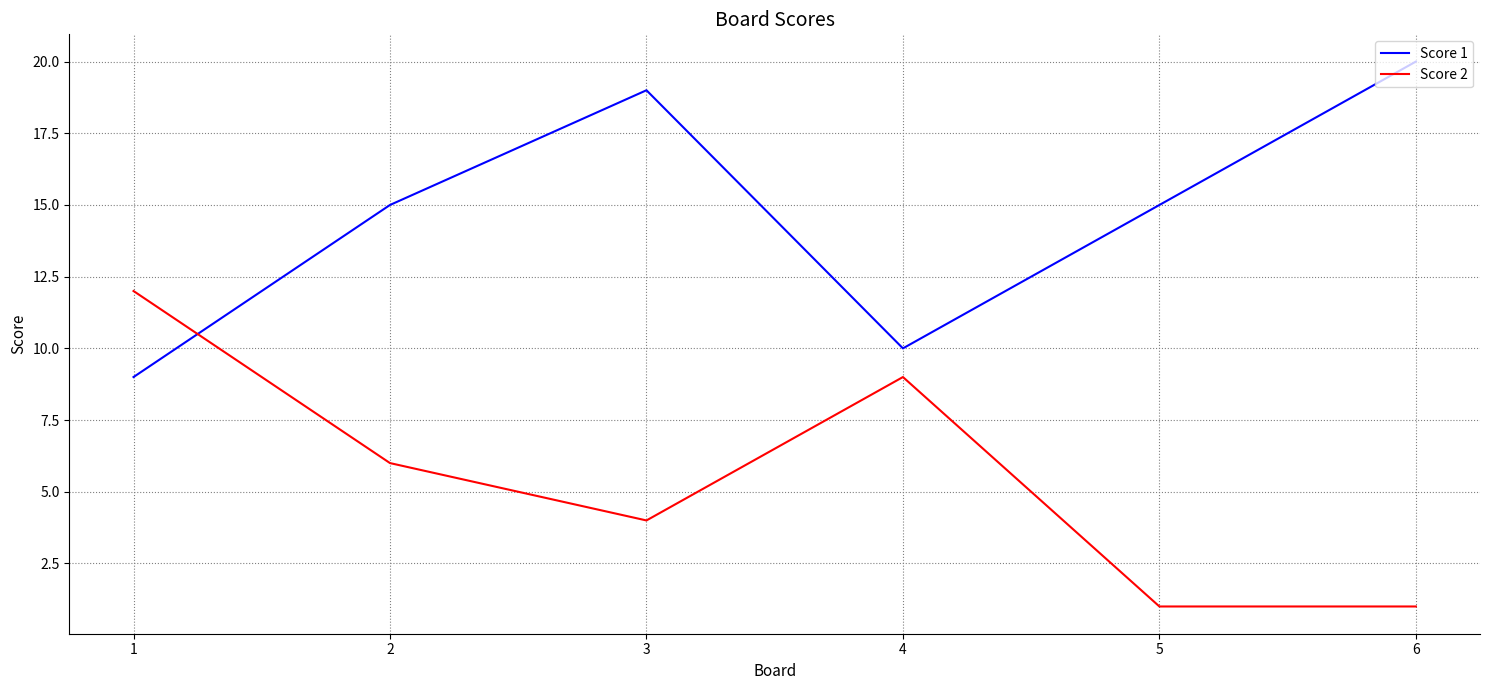

What is the difference between the highest and lowest values at 5?

14